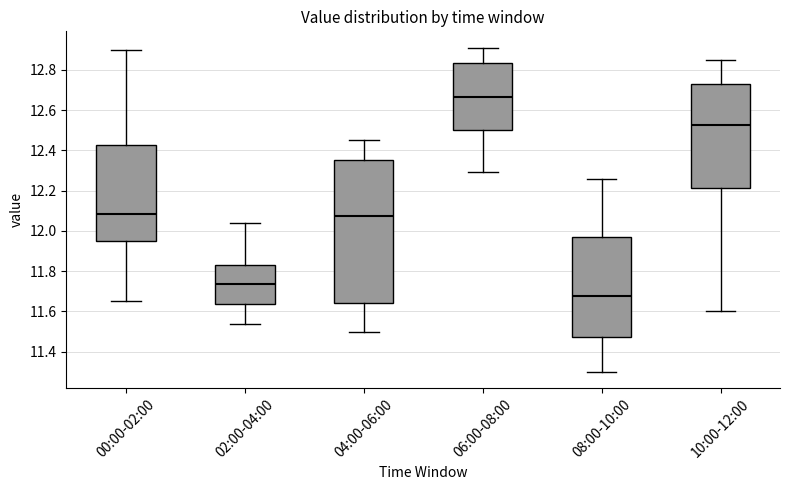

Where does the upper whisker of the box for 10:00-12:00 end on the y-axis? The values are not printed on the chart, so give them approximately, as read against the axis.

12.86